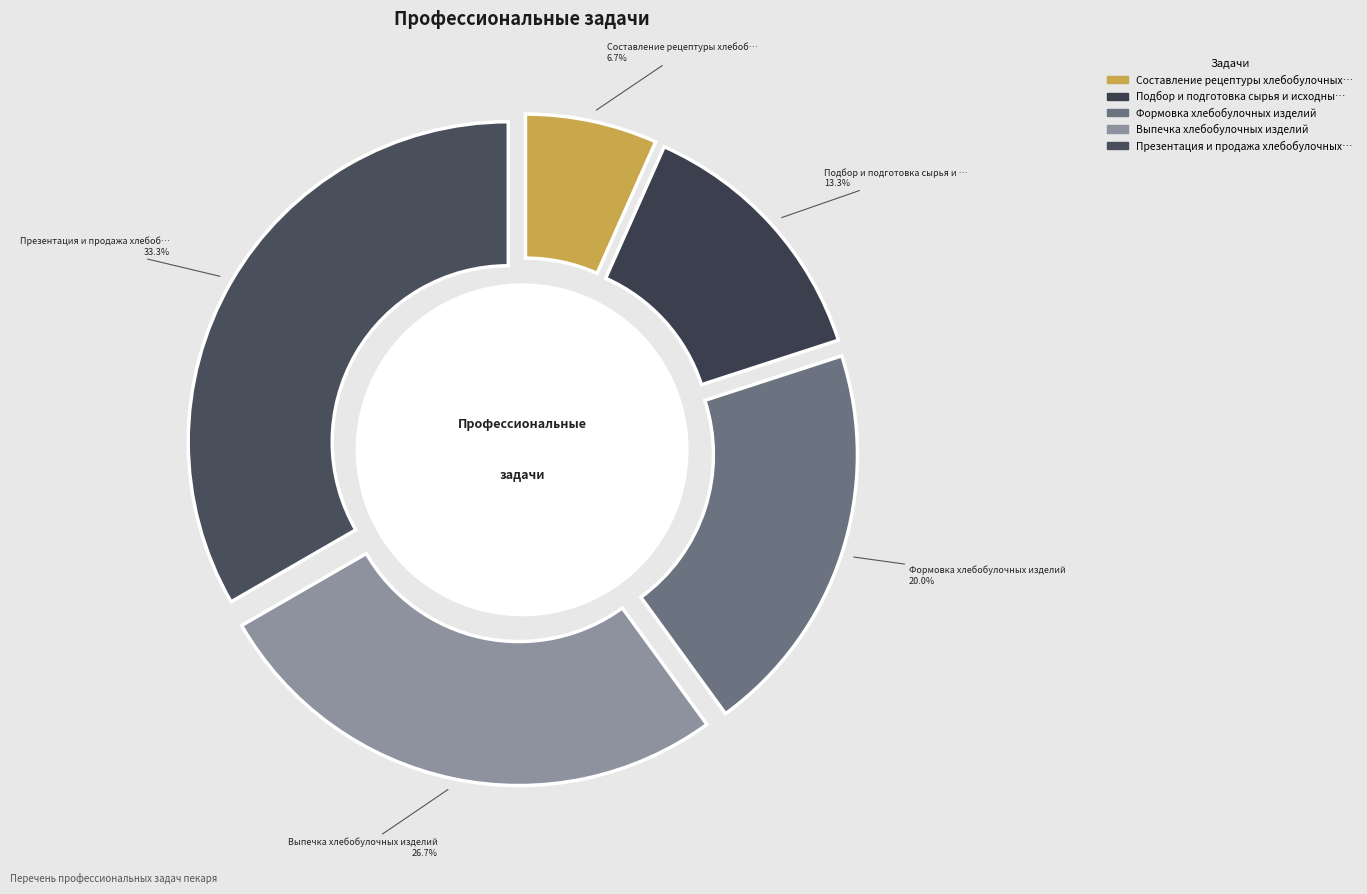

What is the change in value from Составление рецептуры хлебобулочных изделий to Подбор и подготовка сырья и исходных материалов?

+1